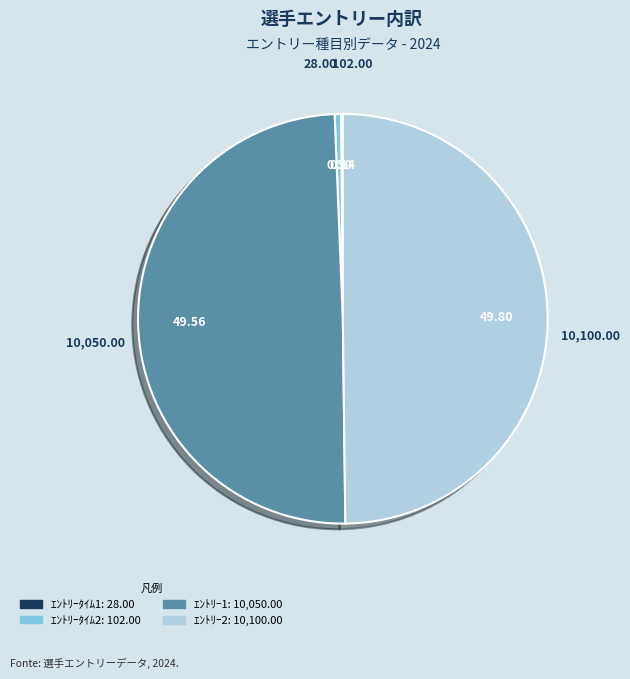

True or false: ｴﾝﾄﾘｰ2 accounts for 58% of the total.

False